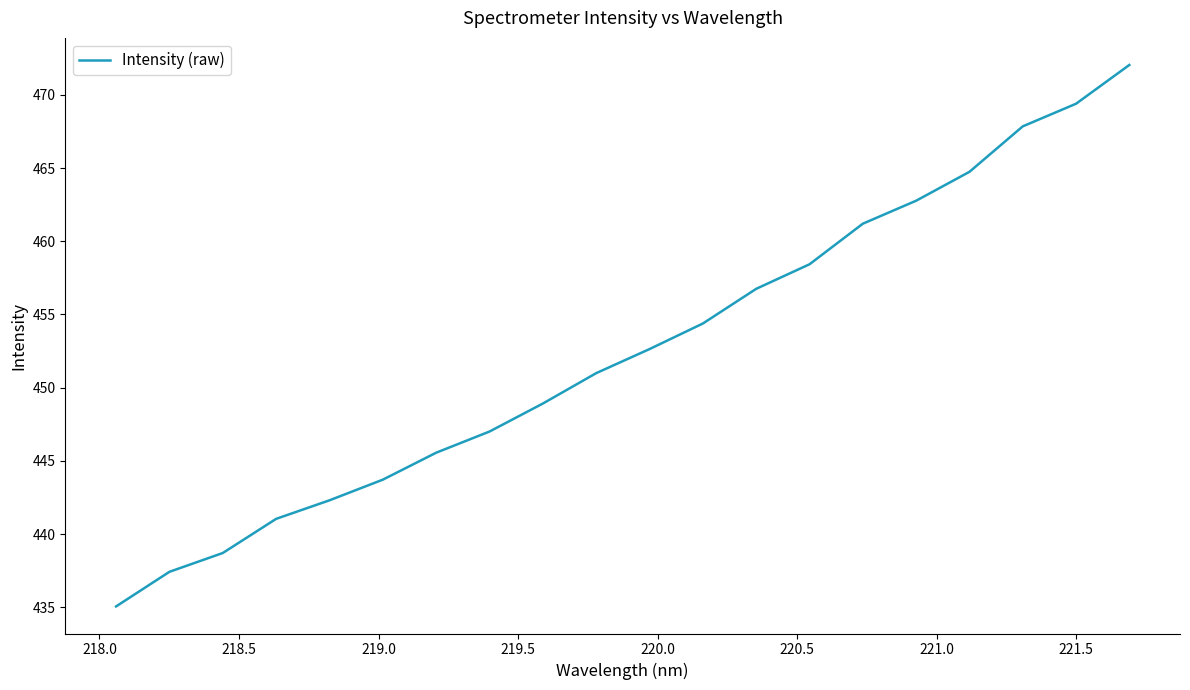

How many lines are shown in the chart?

1